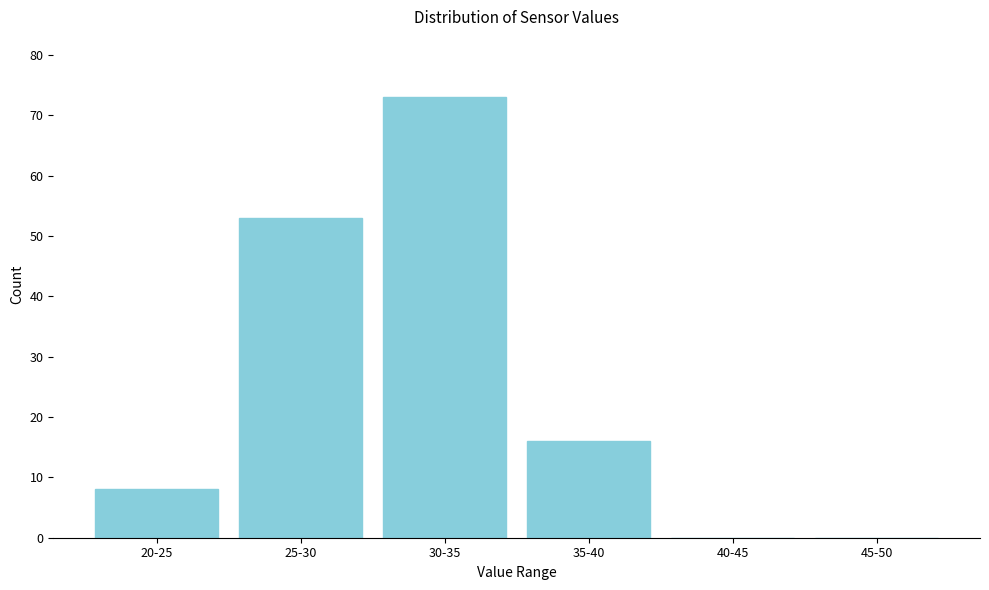

Reading right to left, transcribe all the data shown in this chart.

45-50=0	40-45=0	35-40=16	30-35=73	25-30=53	20-25=8